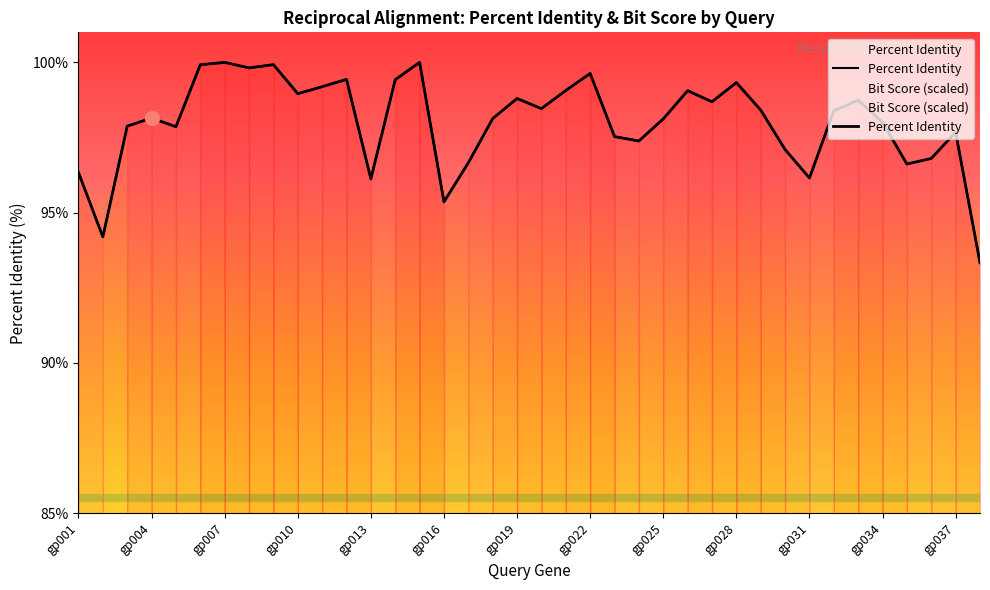

Where is the first local minimum for Percent Identity?

gp002